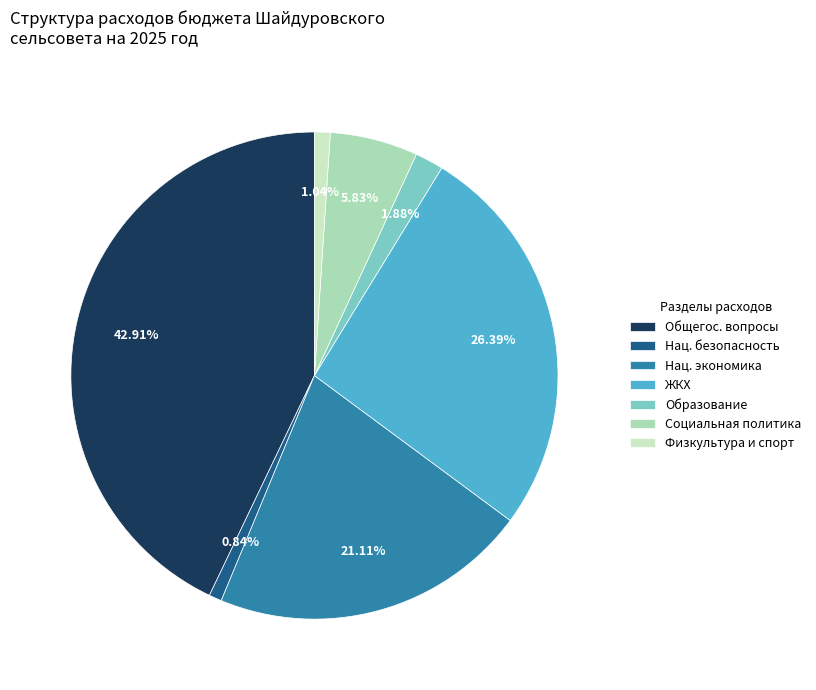

Which slice is the largest?

Общегос. вопросы